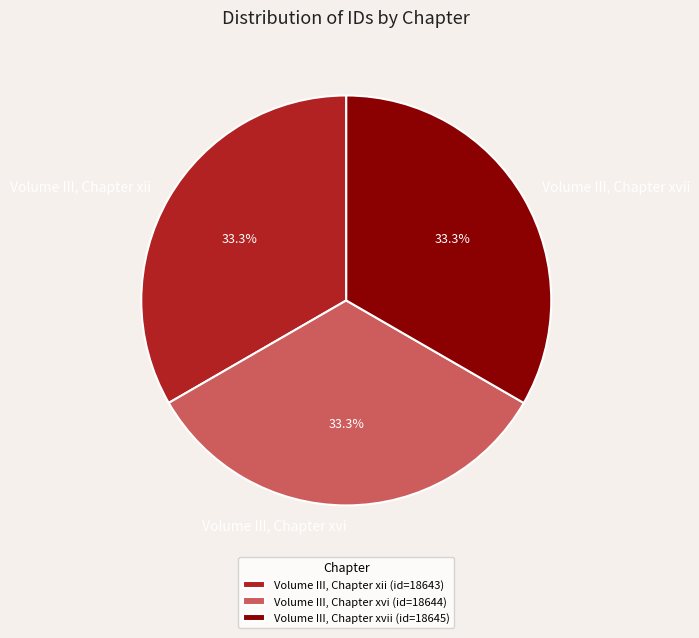

Is there any slice that represents more than half of the pie?

No